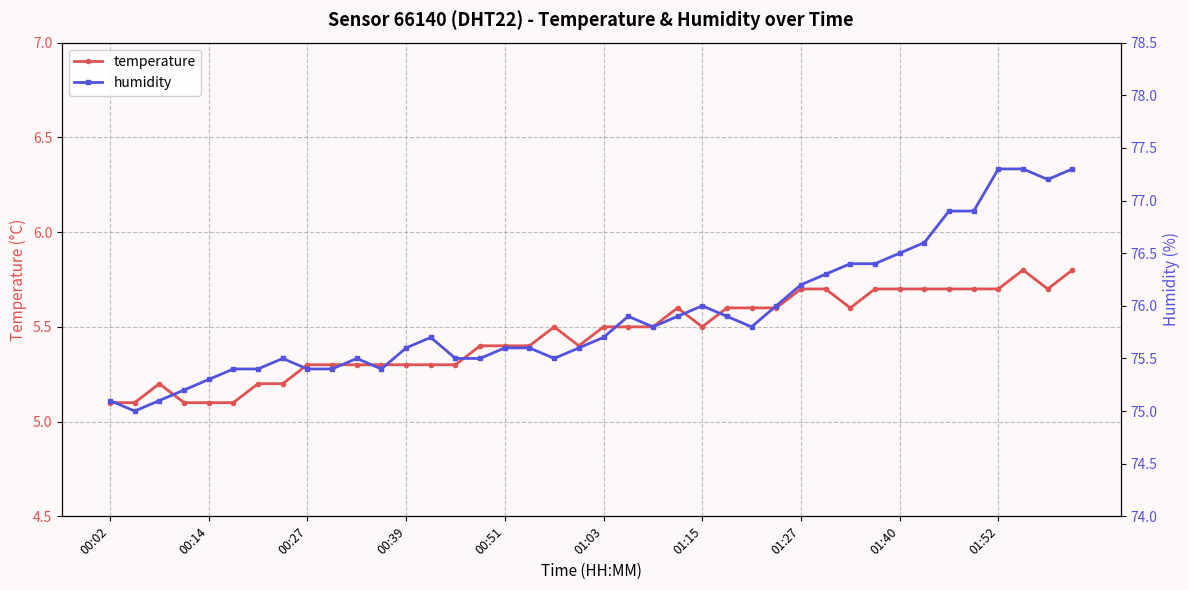

What is the minimum value for humidity?

75.0